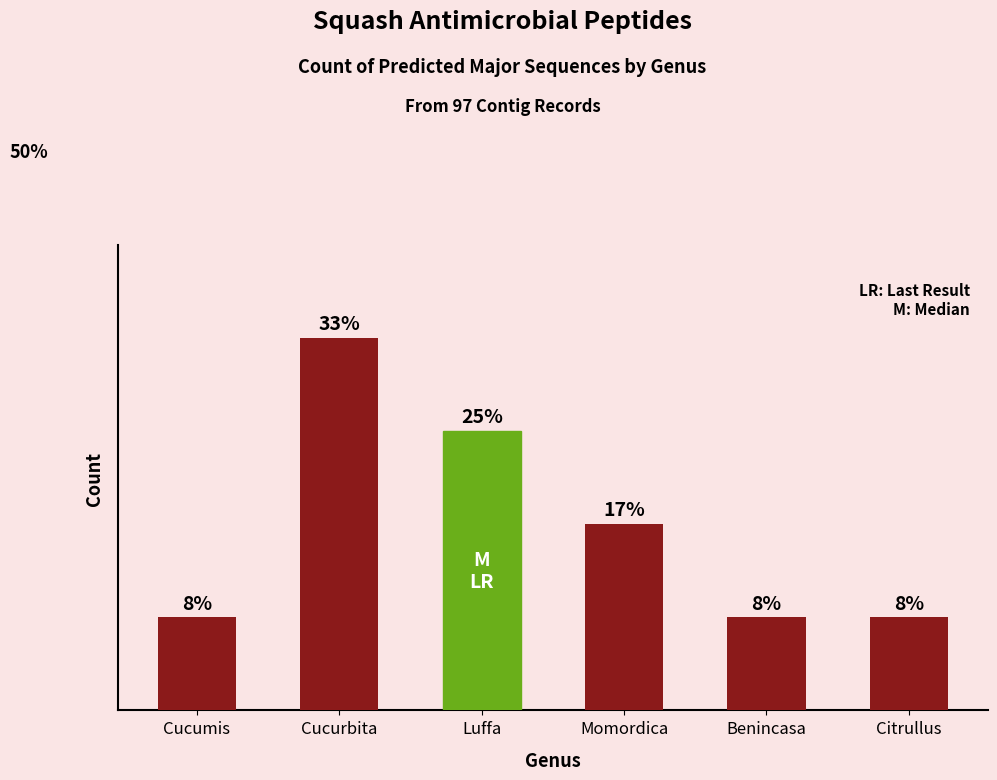

What is the label of the 6th bar from the right?

Cucumis